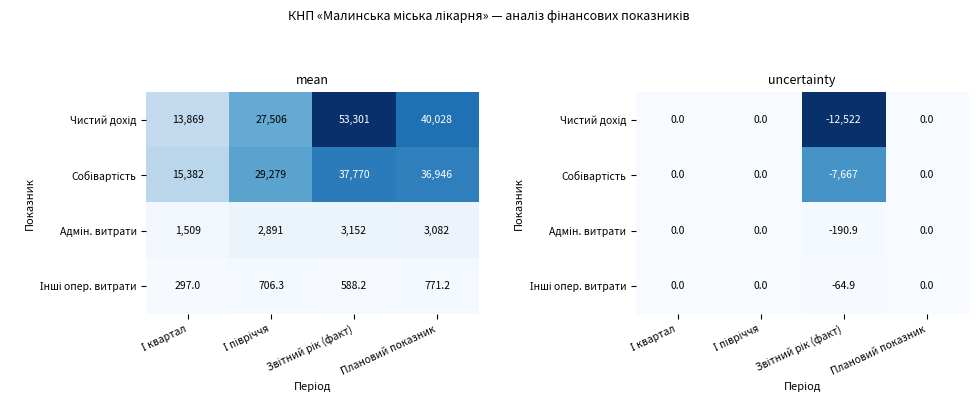

Which category has the lowest value in the Інші опер. витрати series?

І квартал